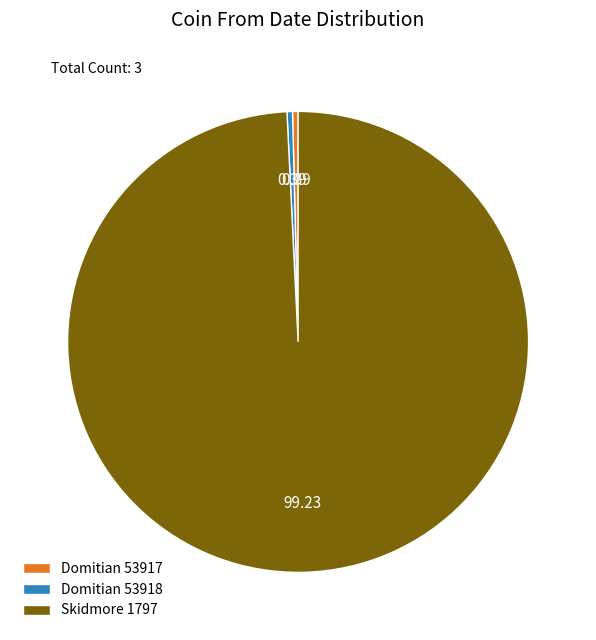

Is there any slice that represents more than half of the pie?

Yes